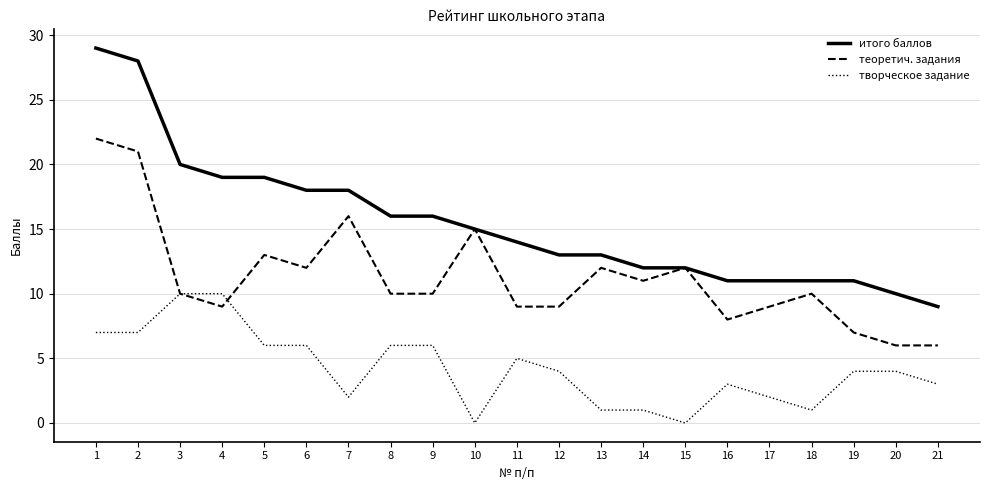

At which label does итого баллов reach its peak?

1